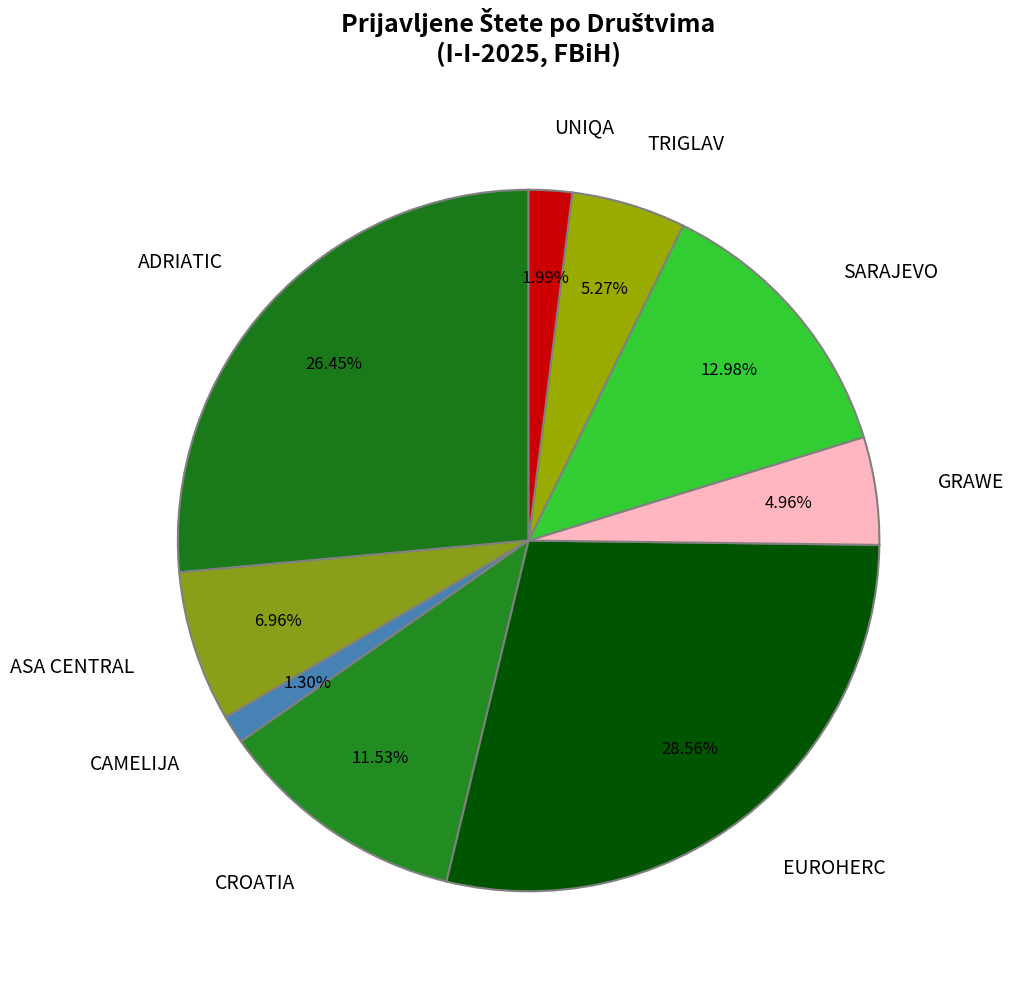

What is the largest slice in the pie chart?

EUROHERC